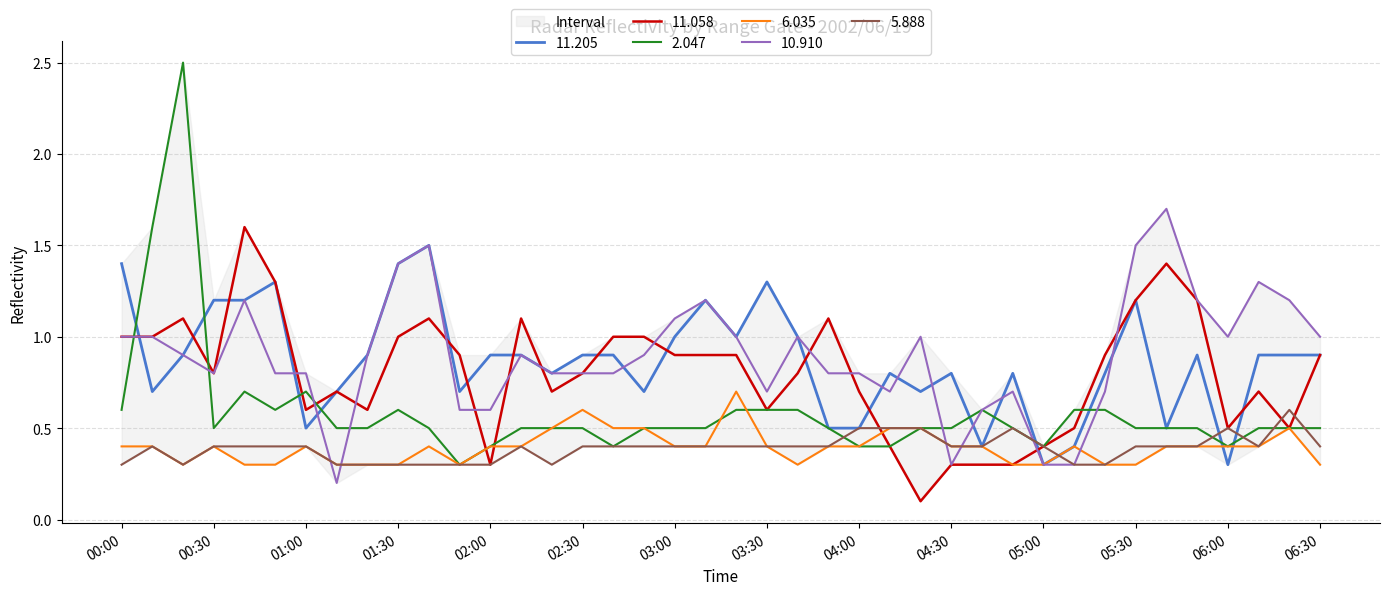

The value of 6.035 at 03:00 is 0.6. True or false?

False